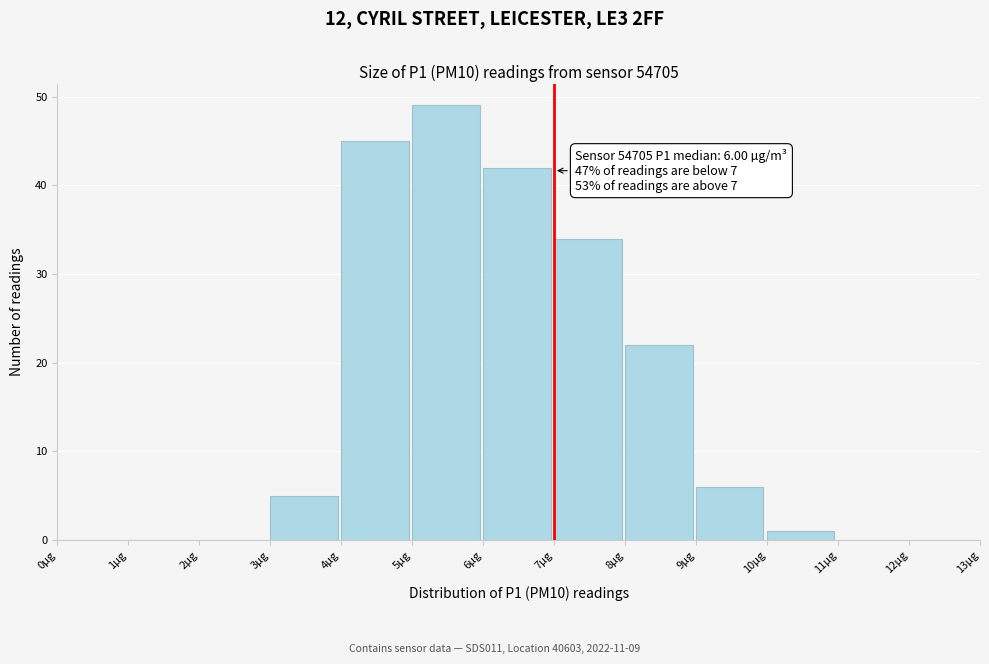

Over which range of the x-axis is the bar tallest?

5 to 6